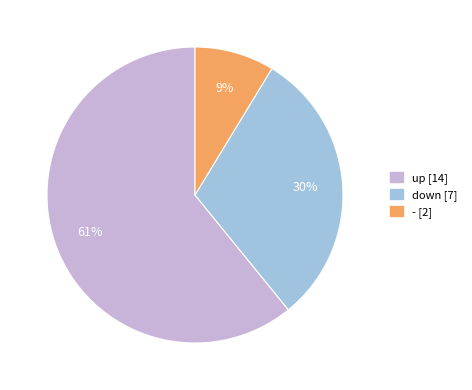

The up slice represents 71% of the pie. True or false?

False